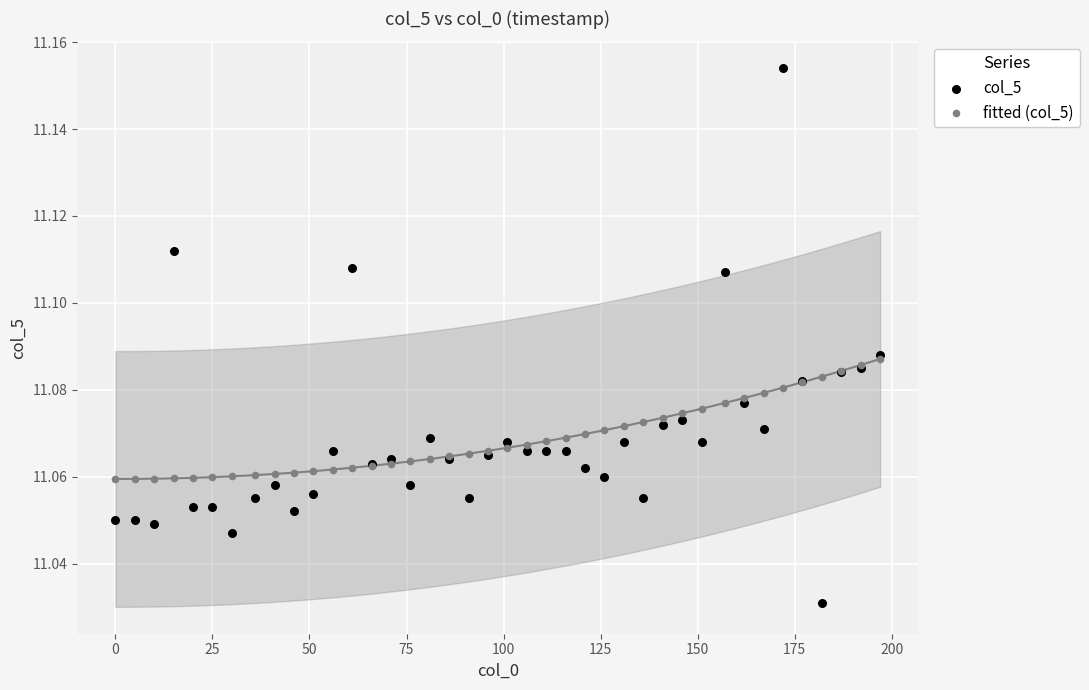

What are all the series names shown in the legend?

col_5, fitted (col_5)